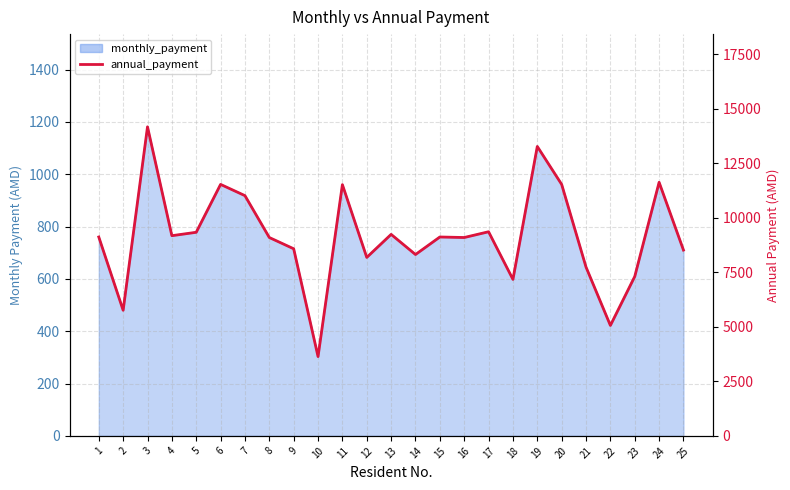

How many points are higher than both their immediate neighbors (excluding endpoints)?

8